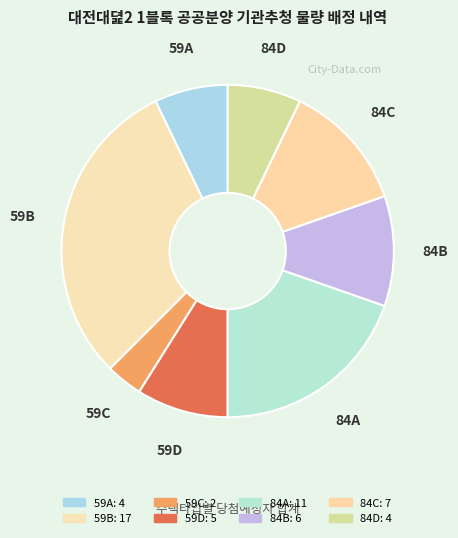

Which category has the biggest portion of the pie?

59B